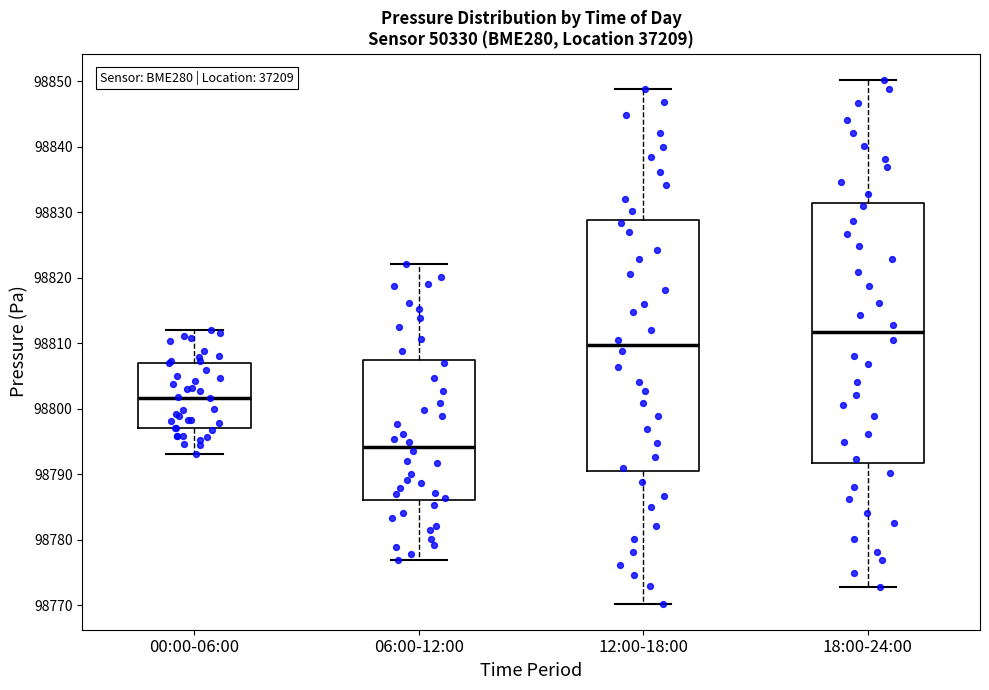

Which box's median line is the highest?

18:00-24:00